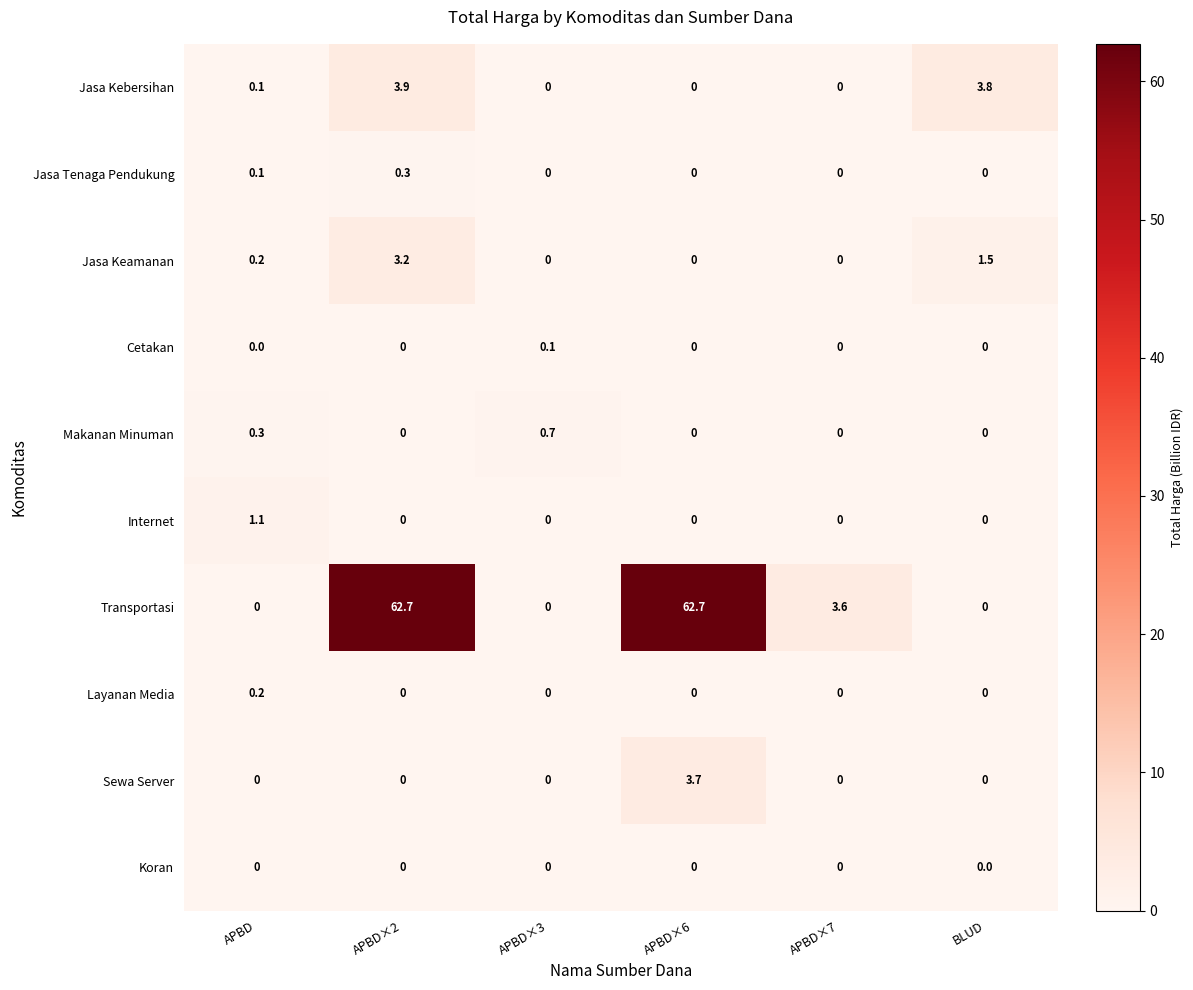

Is the value of Jasa Kebersihan at APBD greater than the value of Cetakan at BLUD?

Yes